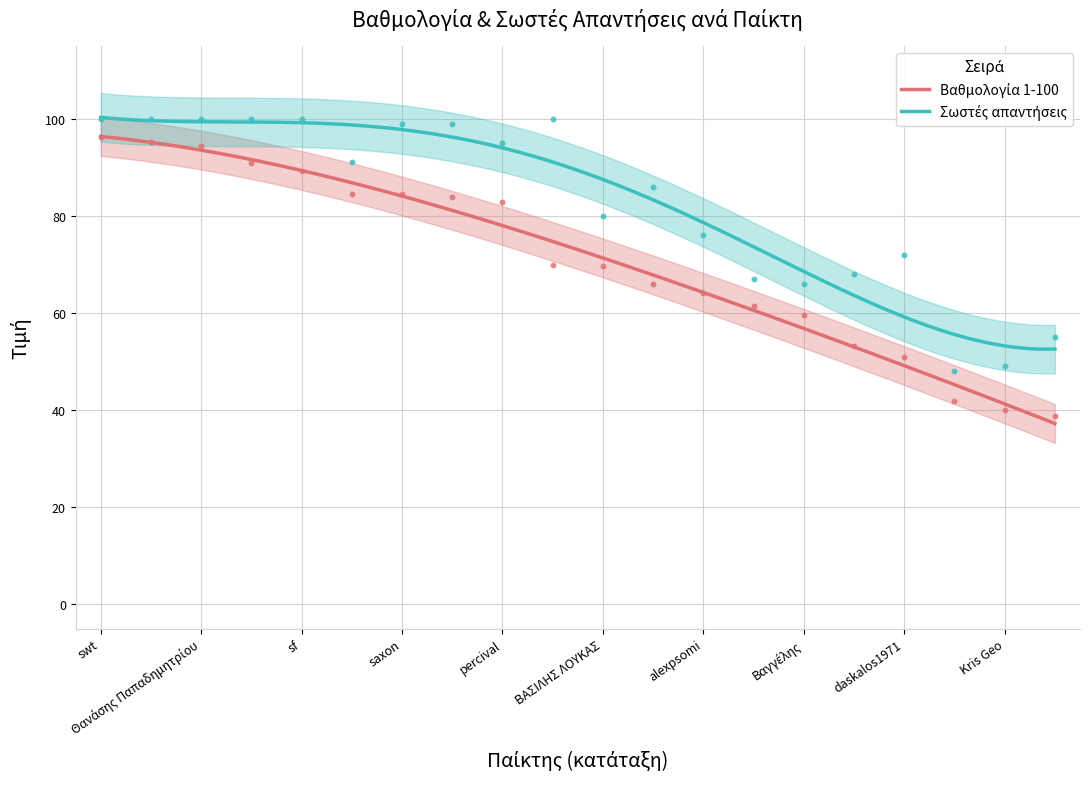

What is the total value across all series at swt?

196.2